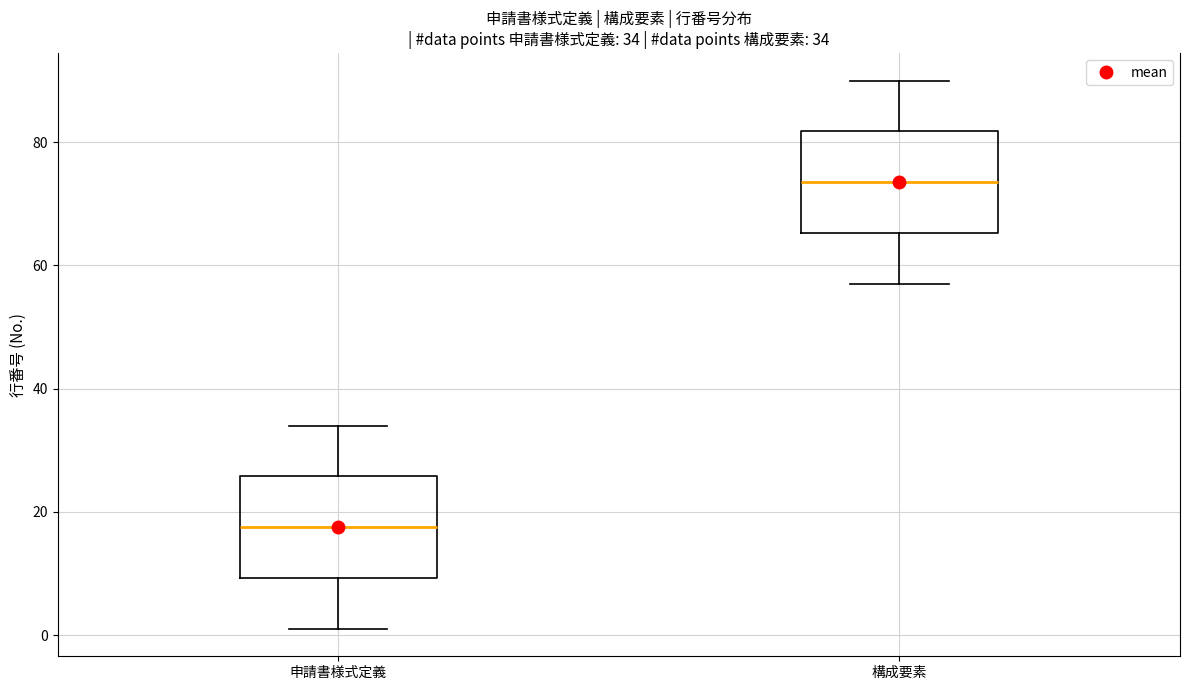

Which box's median line is the highest?

構成要素